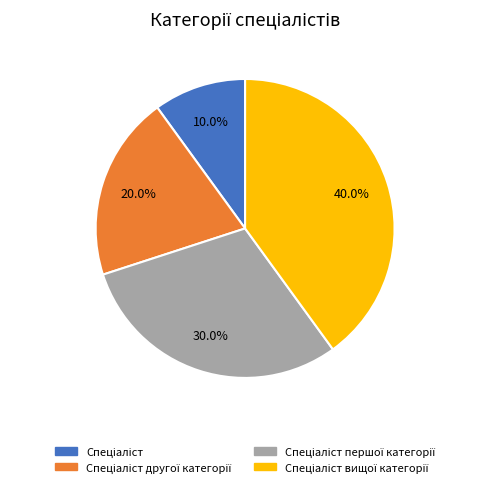

Is there a majority slice in this chart?

No